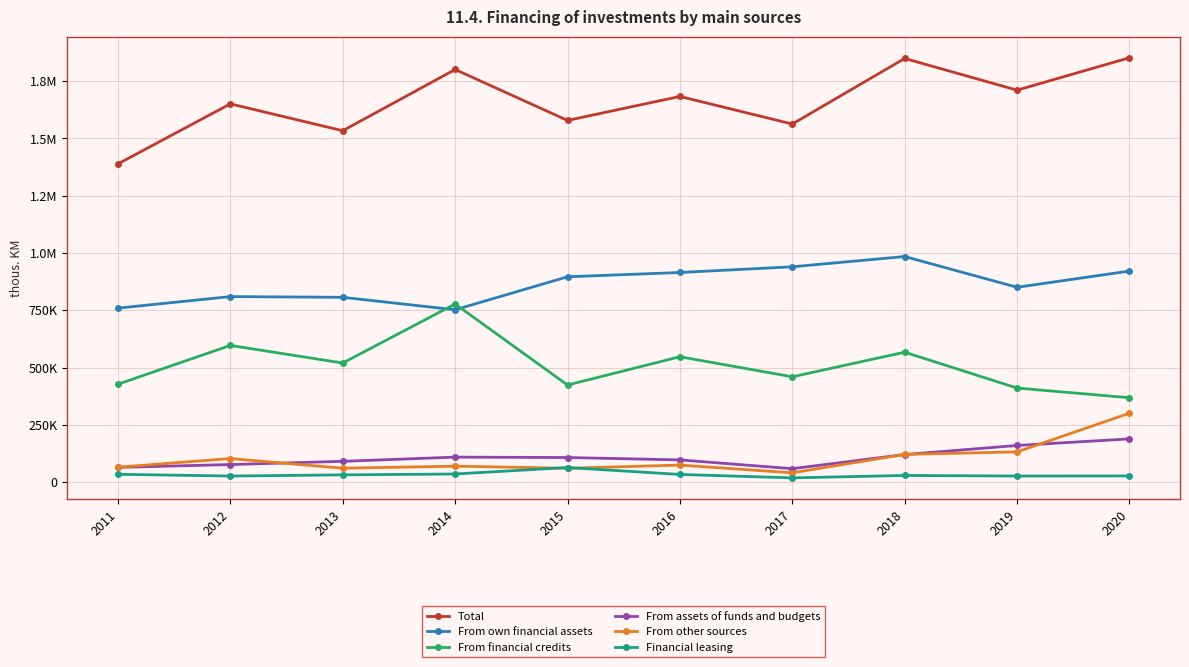

Does the chart display data point markers on the line(s)?

Yes